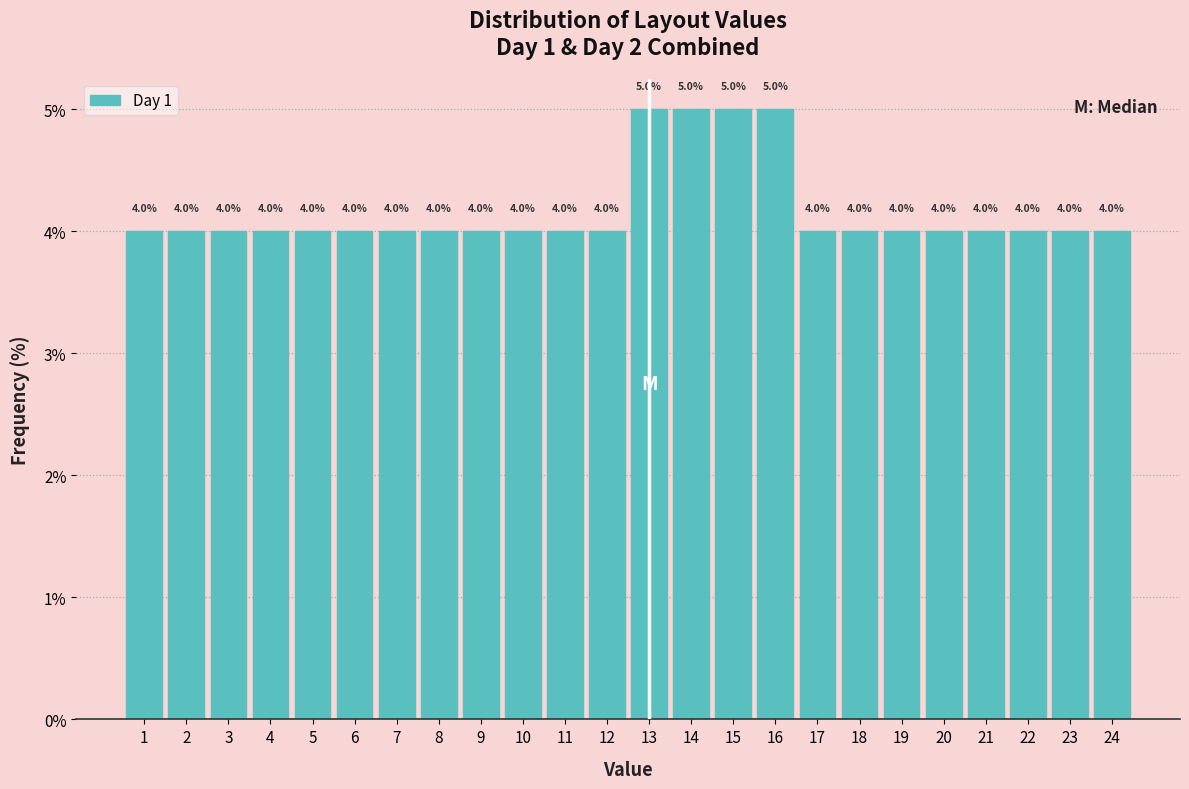

Reading left to right, list every bar in this chart as the range it spans on the x-axis followed by its height.

0.5 to 1.5: 4.0
1.5 to 2.5: 4.0
2.5 to 3.5: 4.0
3.5 to 4.5: 4.0
4.5 to 5.5: 4.0
5.5 to 6.5: 4.0
6.5 to 7.5: 4.0
7.5 to 8.5: 4.0
8.5 to 9.5: 4.0
9.5 to 10.5: 4.0
10.5 to 11.5: 4.0
11.5 to 12.5: 4.0
12.5 to 13.5: 5.0
13.5 to 14.5: 5.0
14.5 to 15.5: 5.0
15.5 to 16.5: 5.0
16.5 to 17.5: 4.0
17.5 to 18.5: 4.0
18.5 to 19.5: 4.0
19.5 to 20.5: 4.0
20.5 to 21.5: 4.0
21.5 to 22.5: 4.0
22.5 to 23.5: 4.0
23.5 to 24.5: 4.0